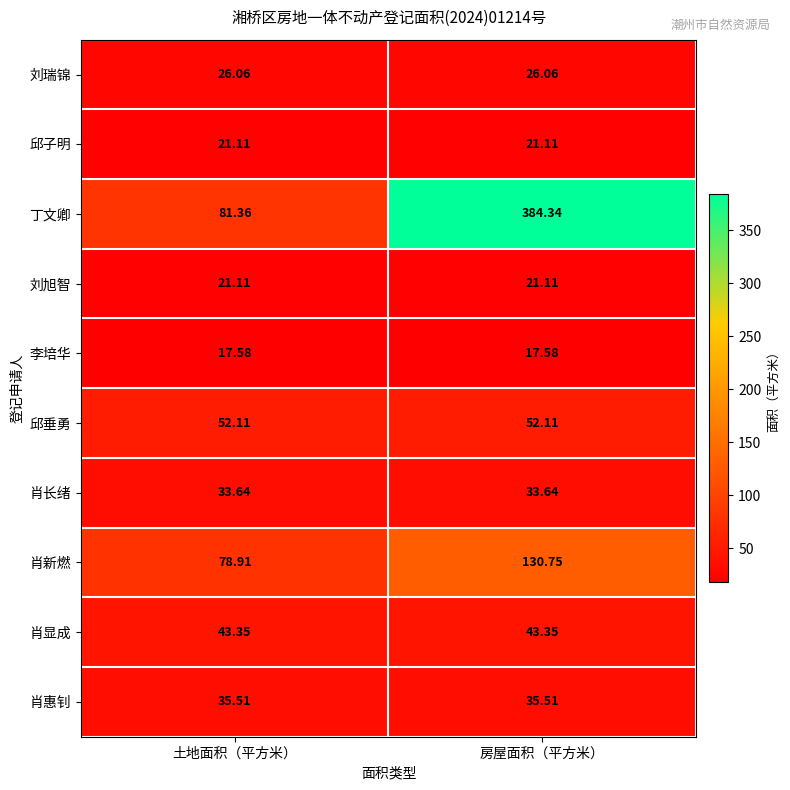

At which category does the chart reach its peak across all series?

房屋面积（平方米）